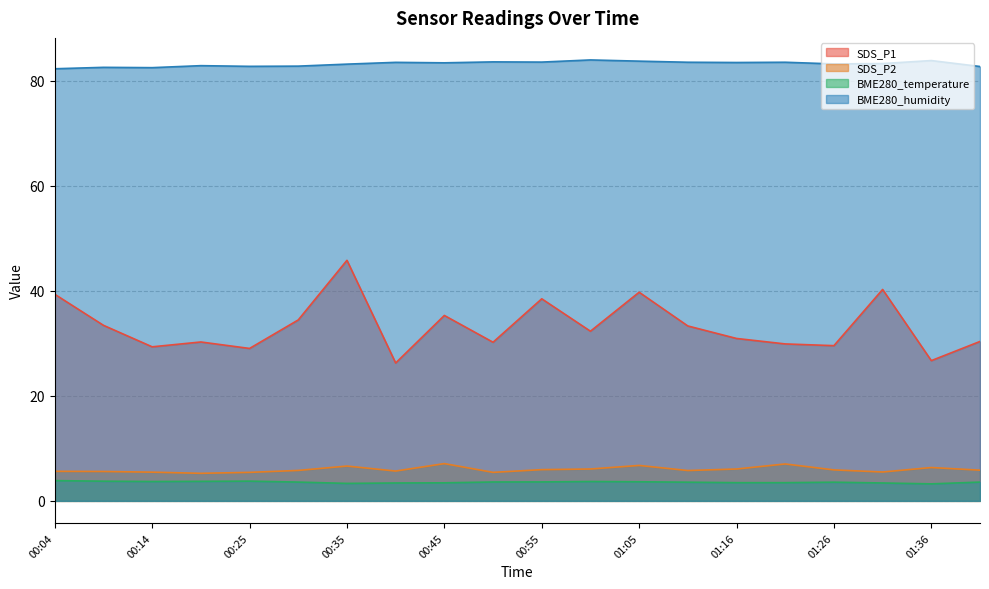

Between 01:26 and 00:35, which is larger?

00:35